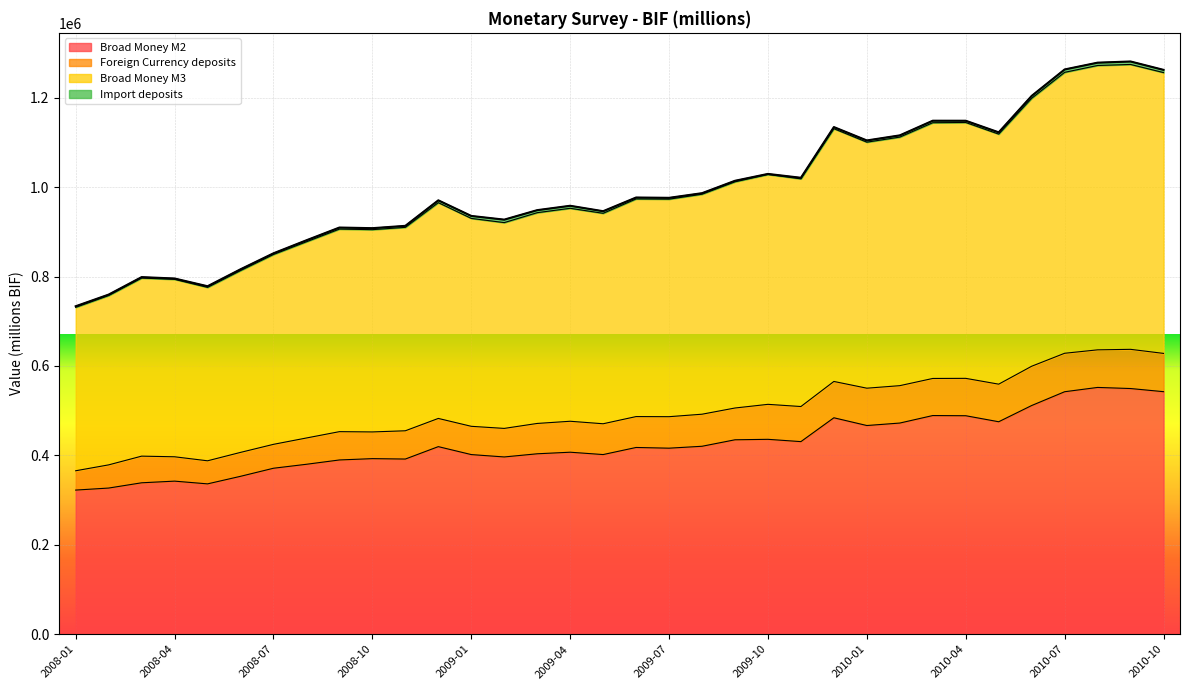

What is the maximum value for Broad Money M2?

551932.4